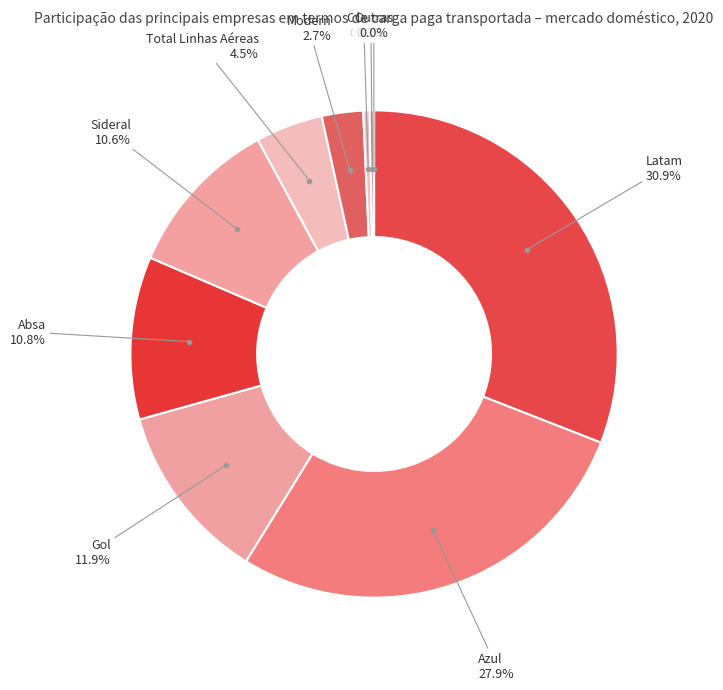

How many segments does this pie chart have?

10